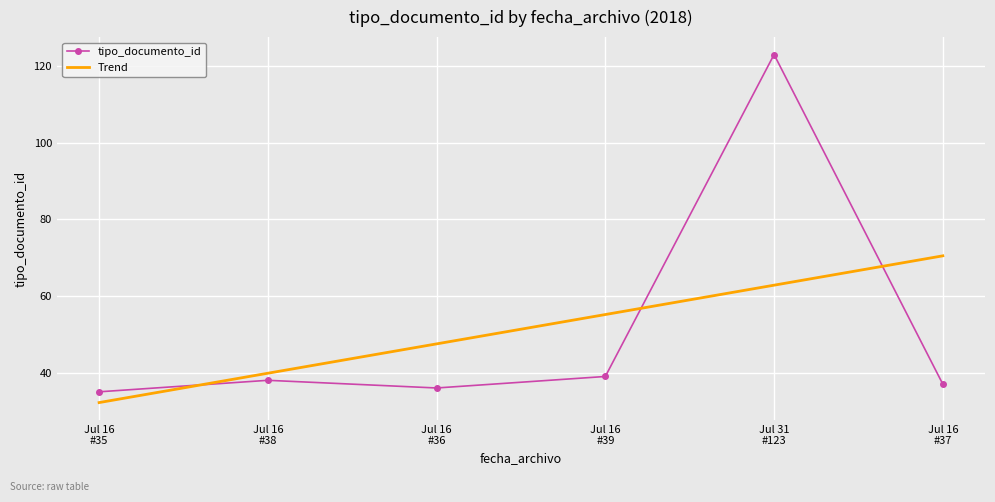

How many interior local valleys (lower than both neighbors) does the data have?

1